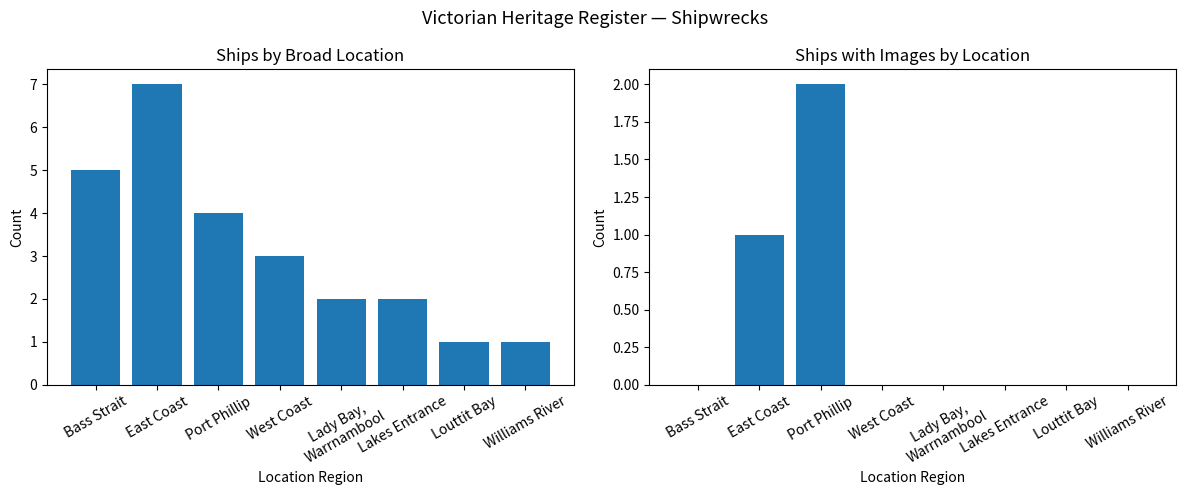

What is the value of the Ship Count bar at the 1st from the left?

5